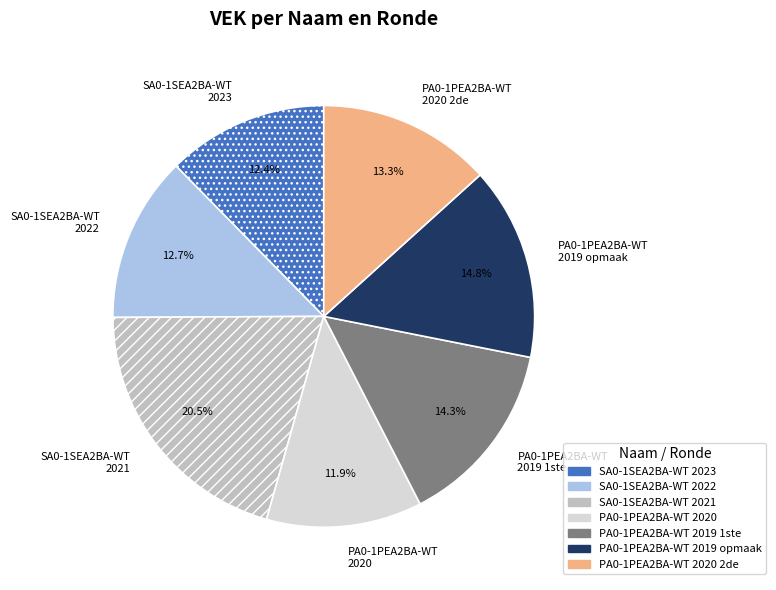

What is the ratio of the value at PA0-1PEA2BA-WT 2019 opmaak to the value at PA0-1PEA2BA-WT 2019 1ste?

1.0